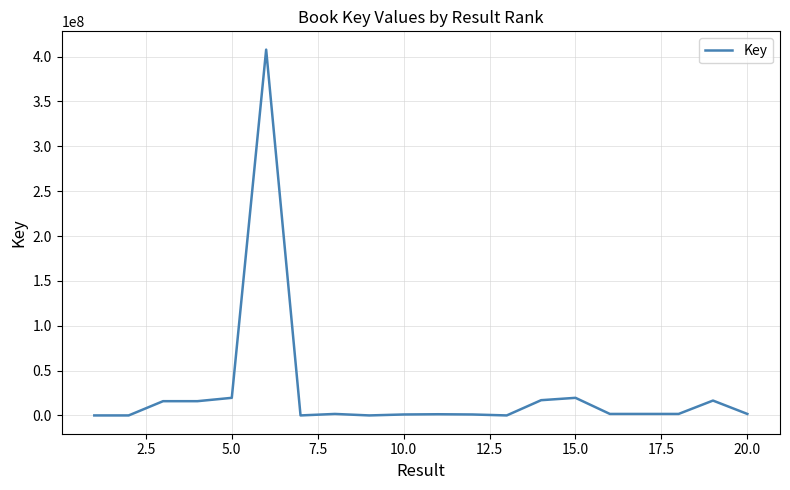

What is the maximum value shown in the chart?

407788207